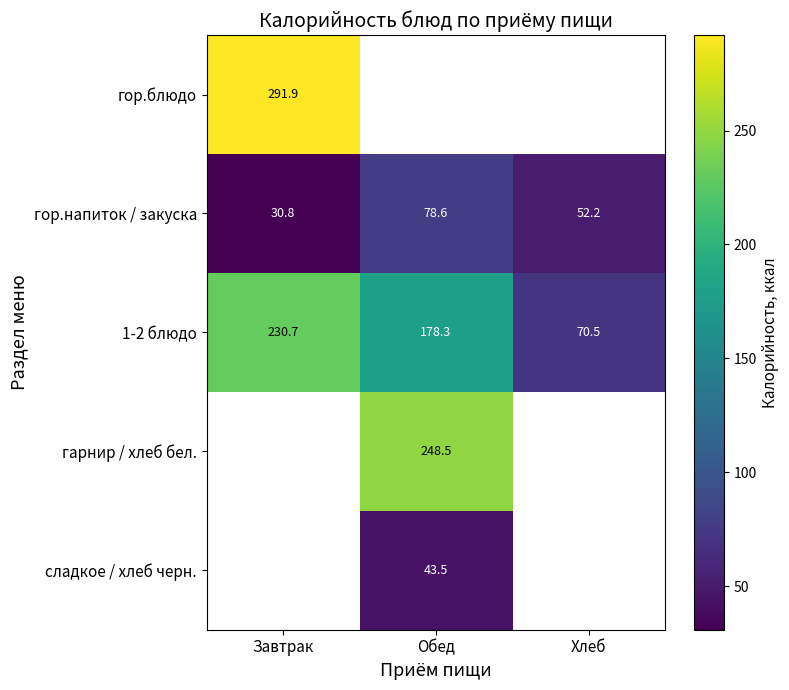

At how many categories does at least one series exceed 54?

3